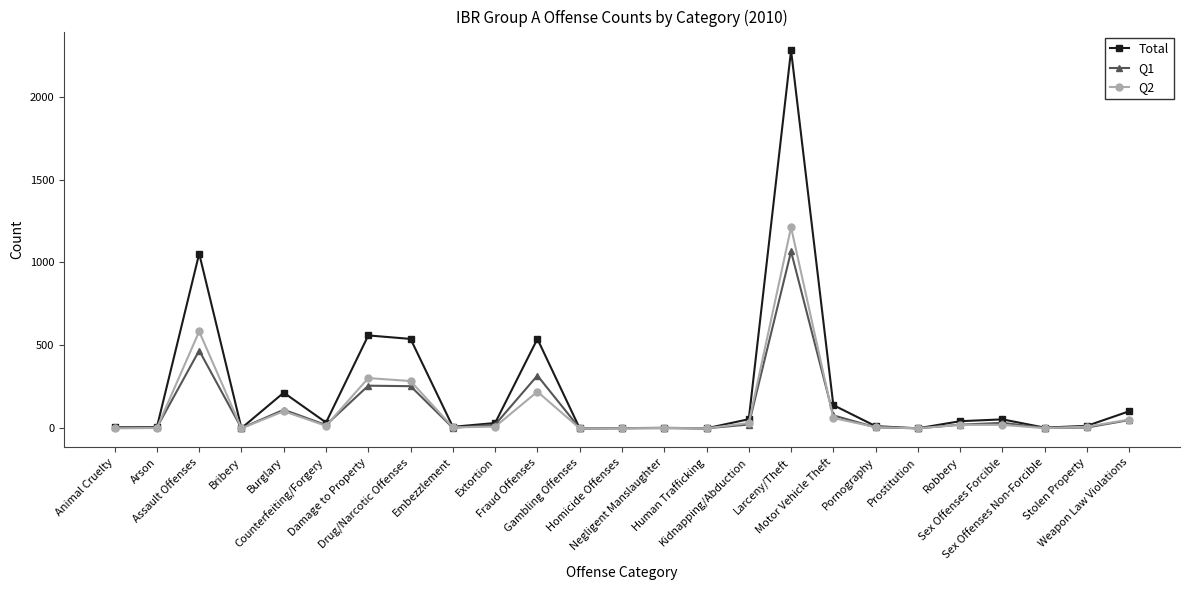

How many series are shown in this chart?

3